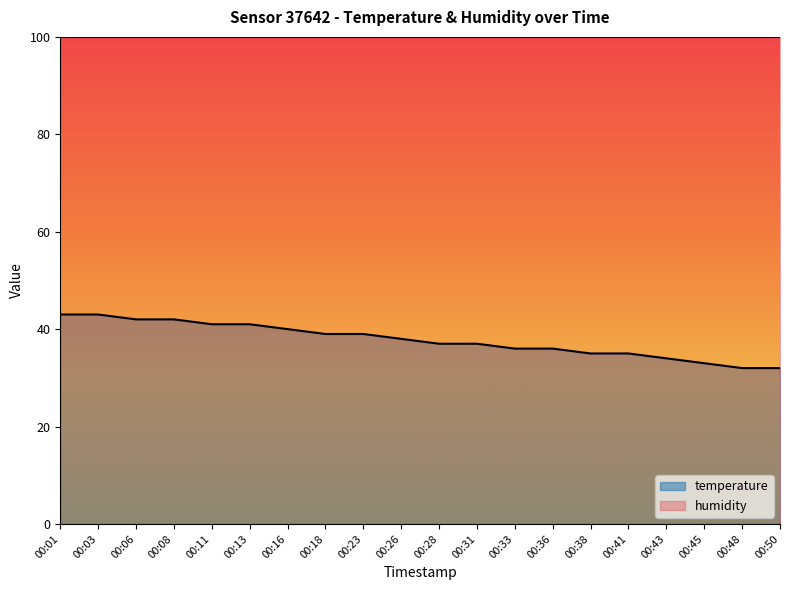

Is it true that the value at 00:03 is 65?

False